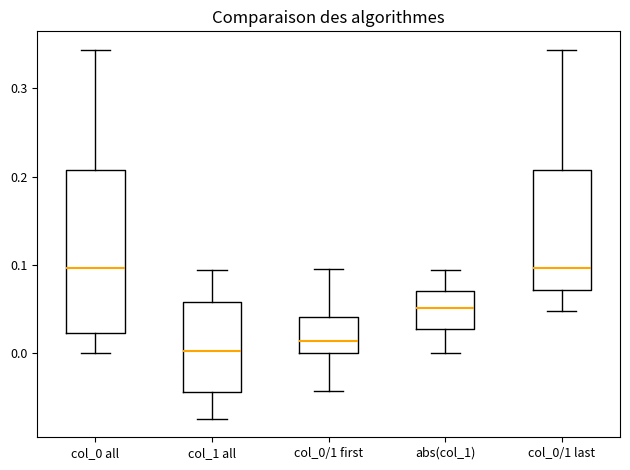

Reading left to right, transcribe this box plot: for each box, give where its median line is, the range the box spans, and where its two whiskers end, as read against the y-axis. The values are not printed on the chart, so give them approximately, as read against the axis.

col_0 all: median 0.10, box 0.02 to 0.21, whiskers 0.00 to 0.34
col_1 all: median 0.00, box -0.04 to 0.06, whiskers -0.07 to 0.09
col_0/1 first: median 0.01, box 0.00 to 0.04, whiskers -0.04 to 0.10
abs(col_1): median 0.05, box 0.03 to 0.07, whiskers 0.00 to 0.09
col_0/1 last: median 0.10, box 0.07 to 0.21, whiskers 0.05 to 0.34